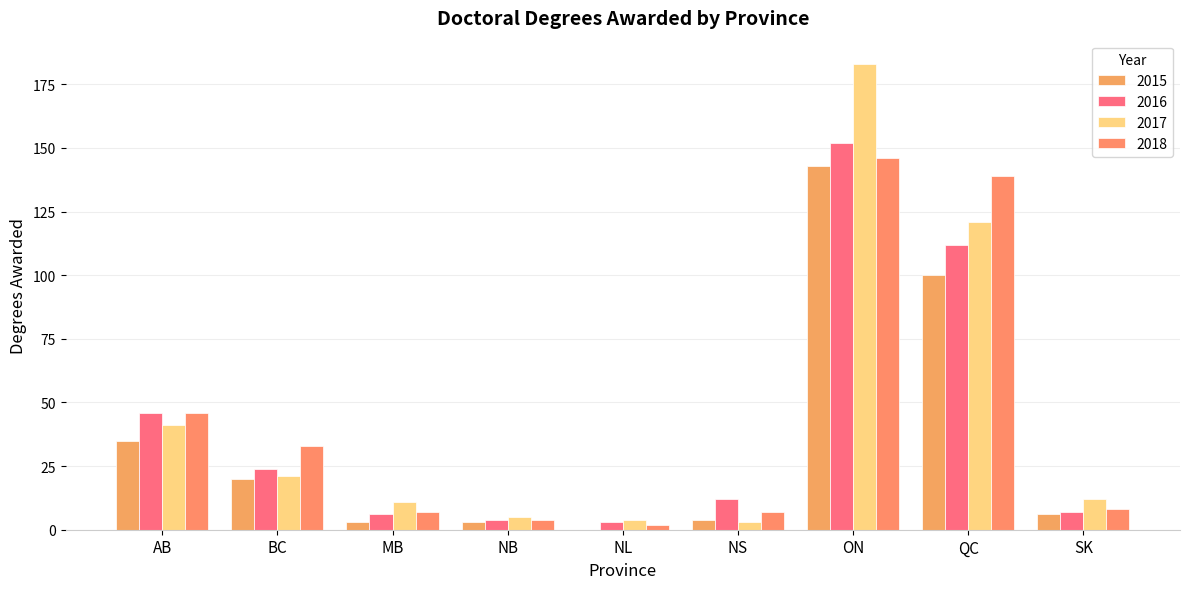

What is the difference between the highest and lowest values at AB?

11